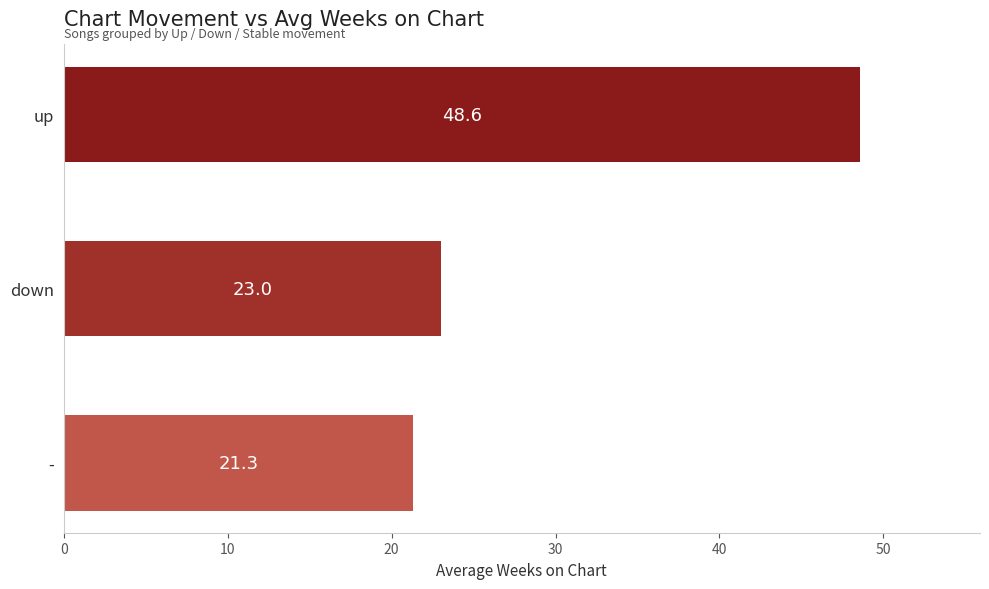

The value at - is 21.3. True or false?

True